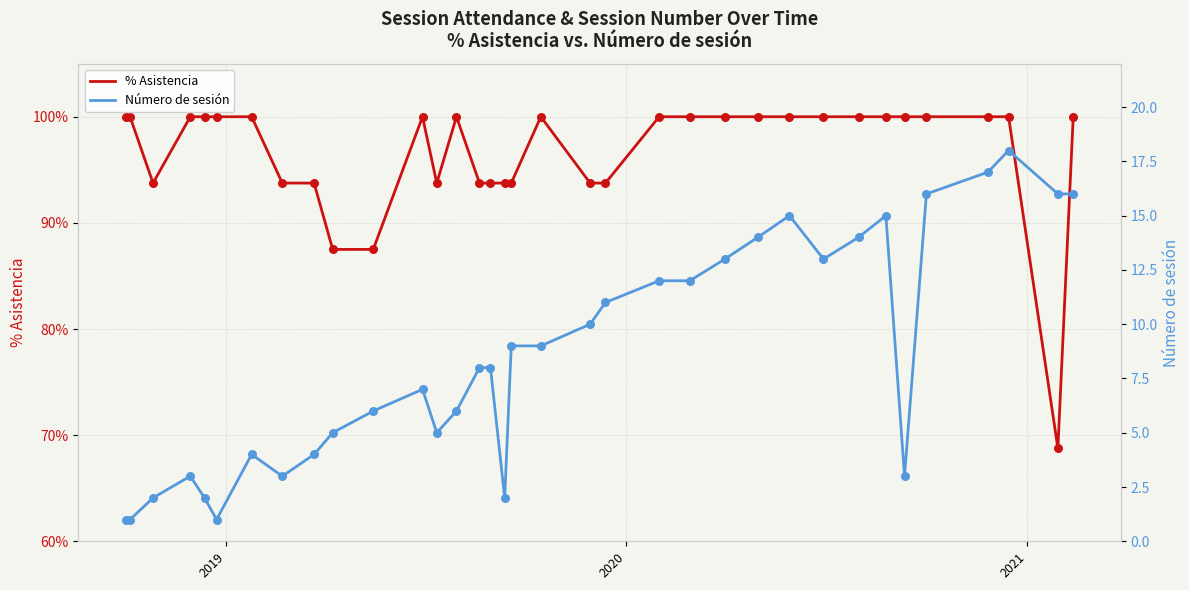

Which series contains the lowest Y value?

% Asistencia